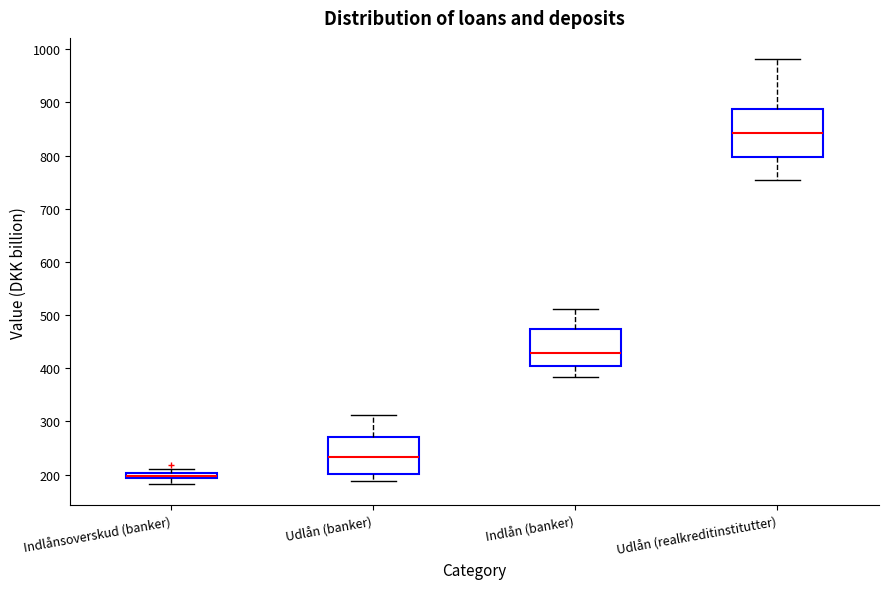

Which box has the highest median line?

Udlån (realkreditinstitutter)